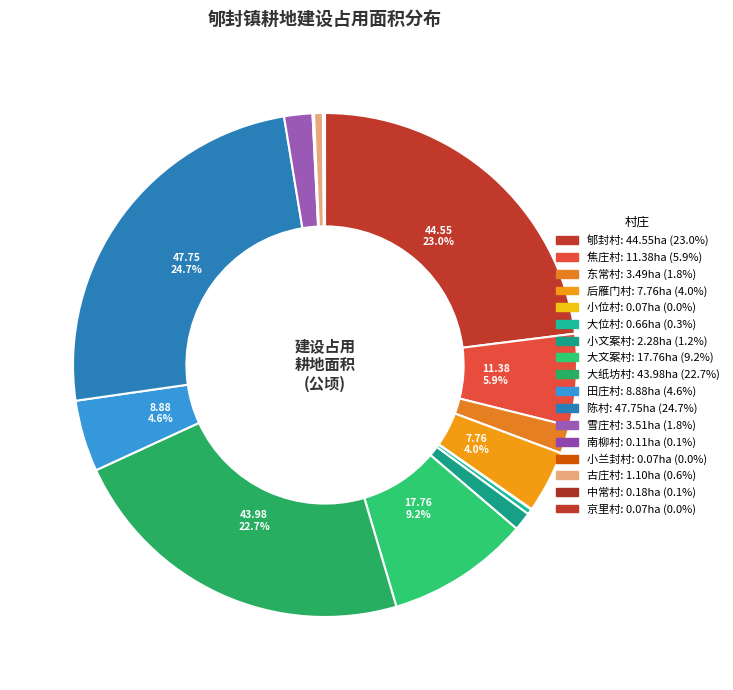

What is the largest slice in the pie chart?

陈村